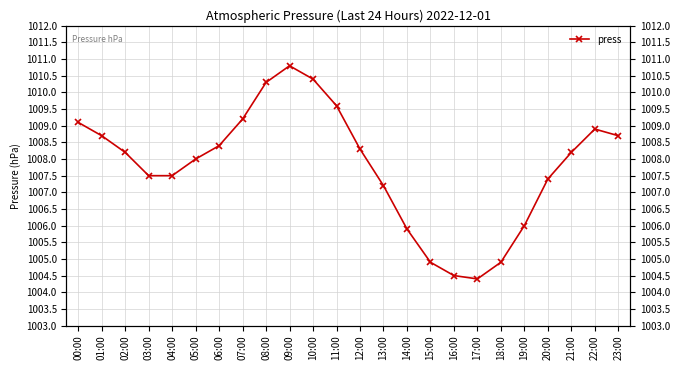

What is the sum of all values?

24187.0